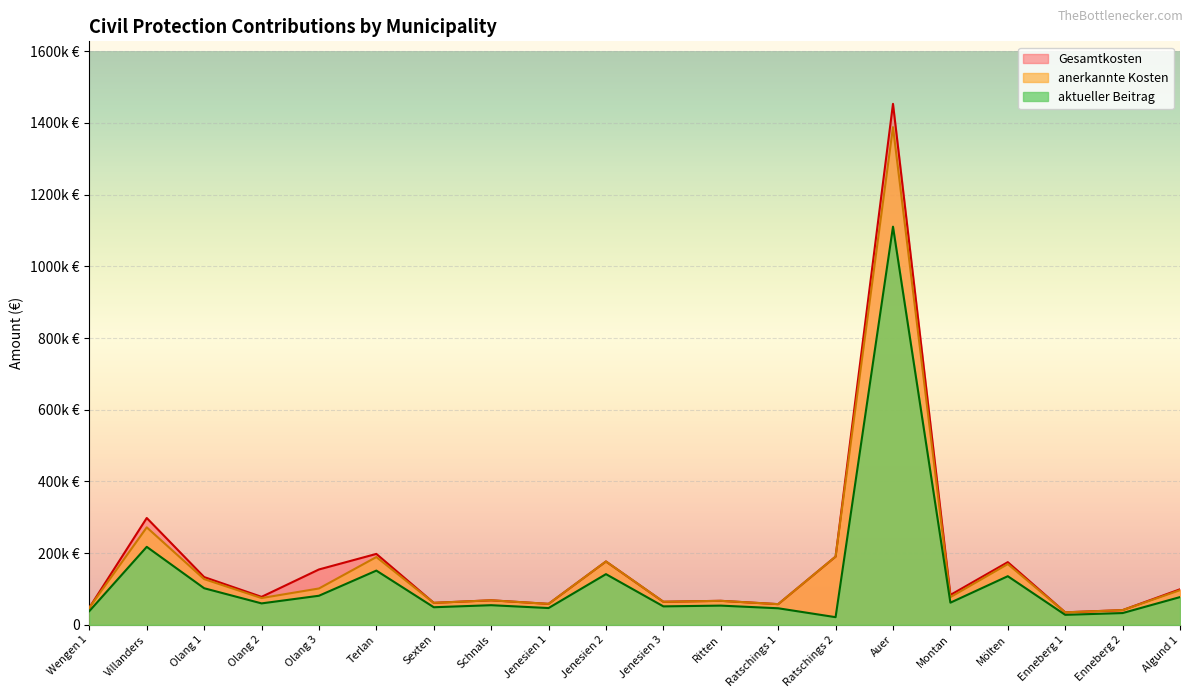

How many series are shown in this chart?

3